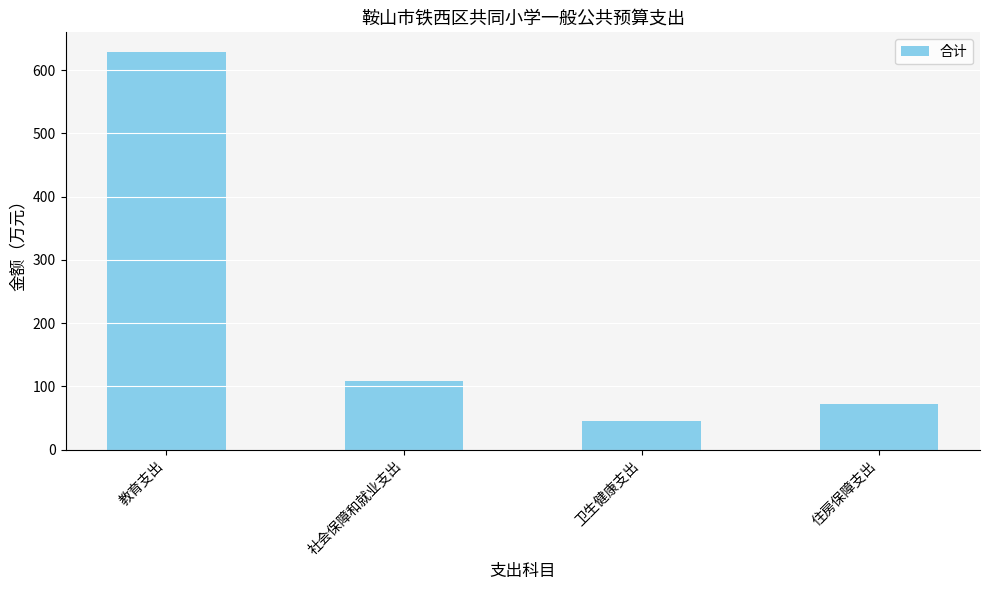

What position from the left is 住房保障支出?

4